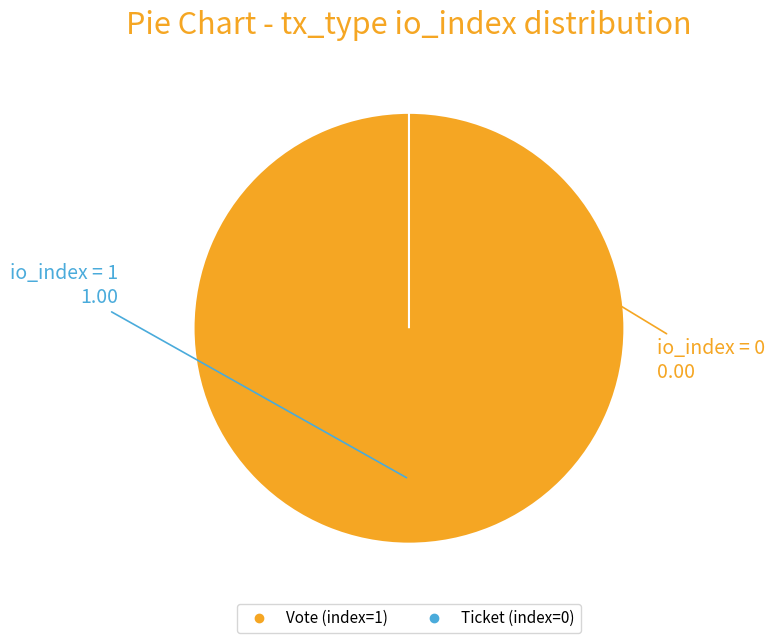

Is it true that Ticket (index=0) is 0% of the pie?

True